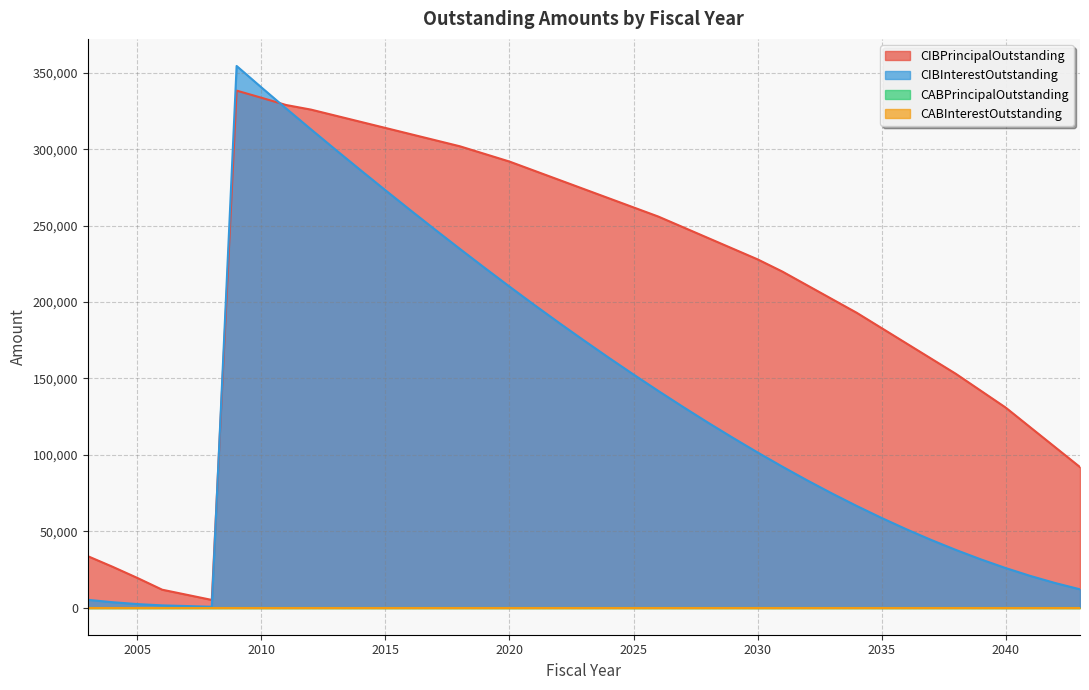

What is the difference between the second highest and minimum values in the CIBPrincipalOutstanding series?

328726.0